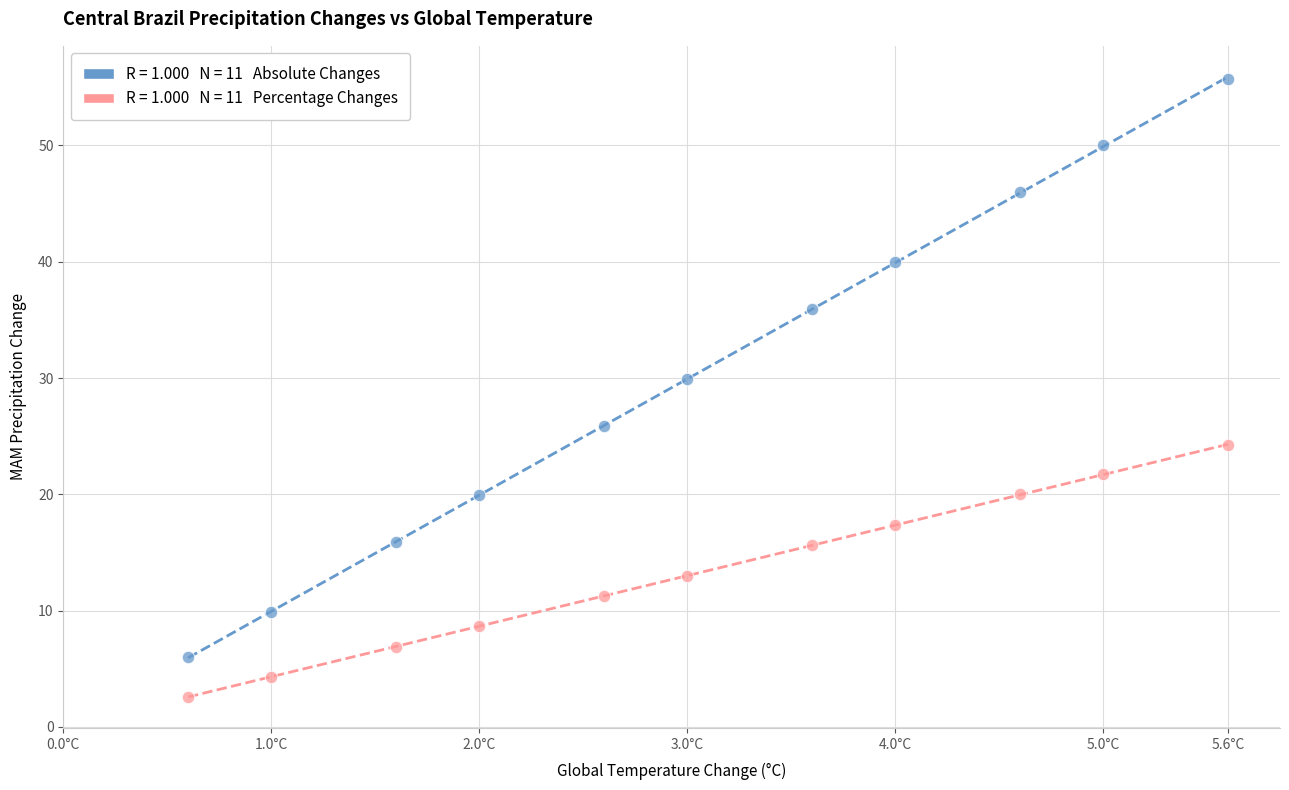

Across all data points, what is the range of X values (max minus min)?

5.0